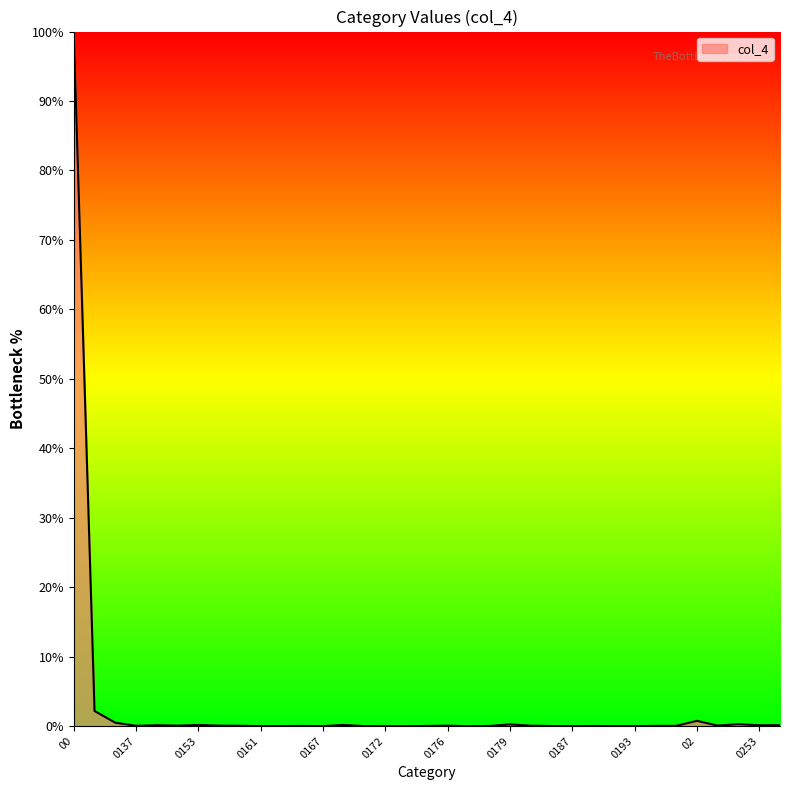

What is the greatest value displayed?

100.0